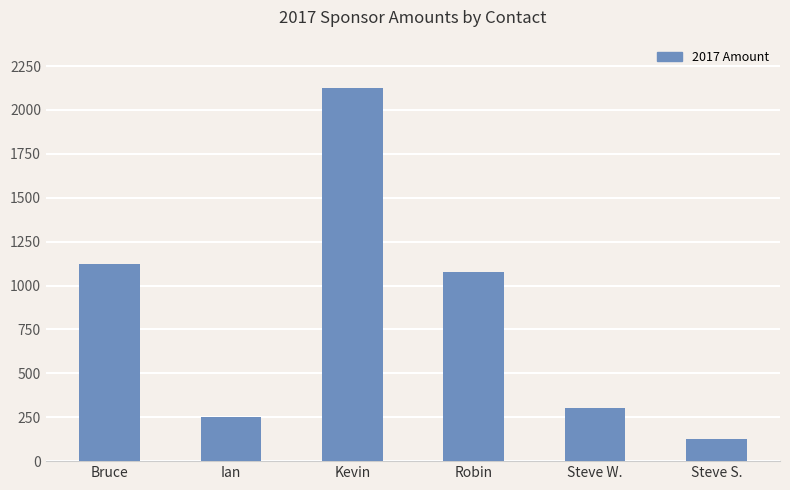

Reading right to left, what are all the values shown in this chart?

125	300	1075	2125	250	1125